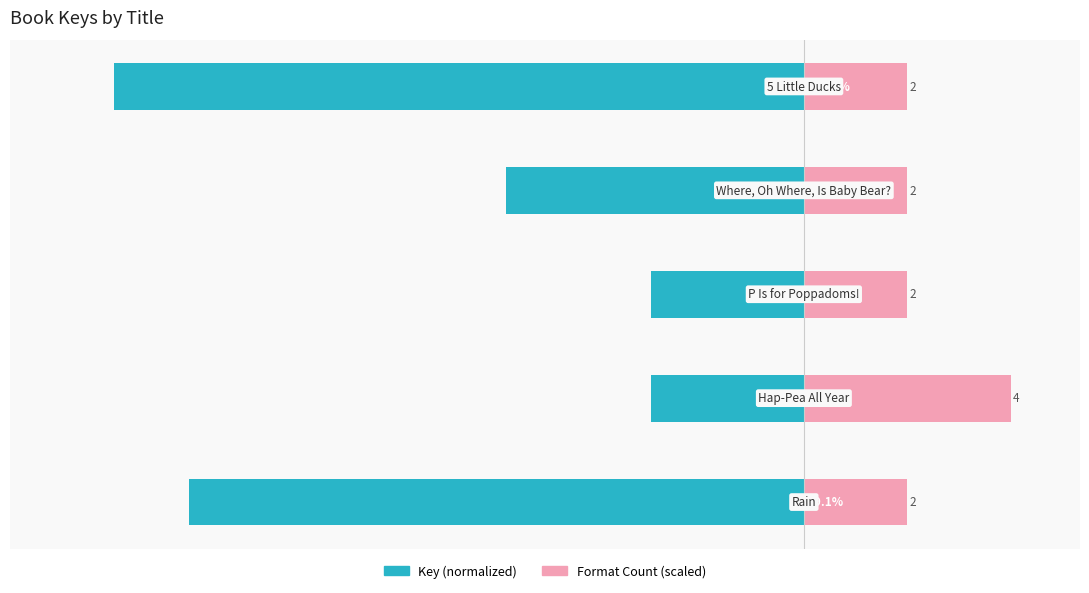

Reading left to right, list all the values displayed in this chart.

Key (normalized): -89.1	-22.1	-22.2	-43.2	-100.0
Format Count (scaled): 15.0	30.0	15.0	15.0	15.0